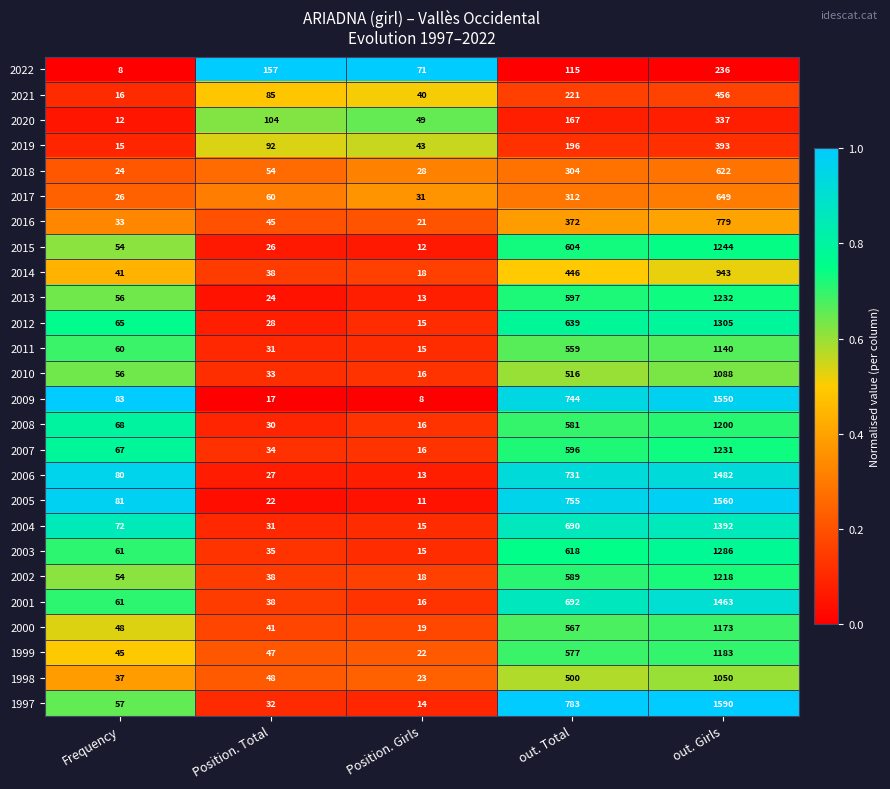

Which series has the largest total across all categories?

1997